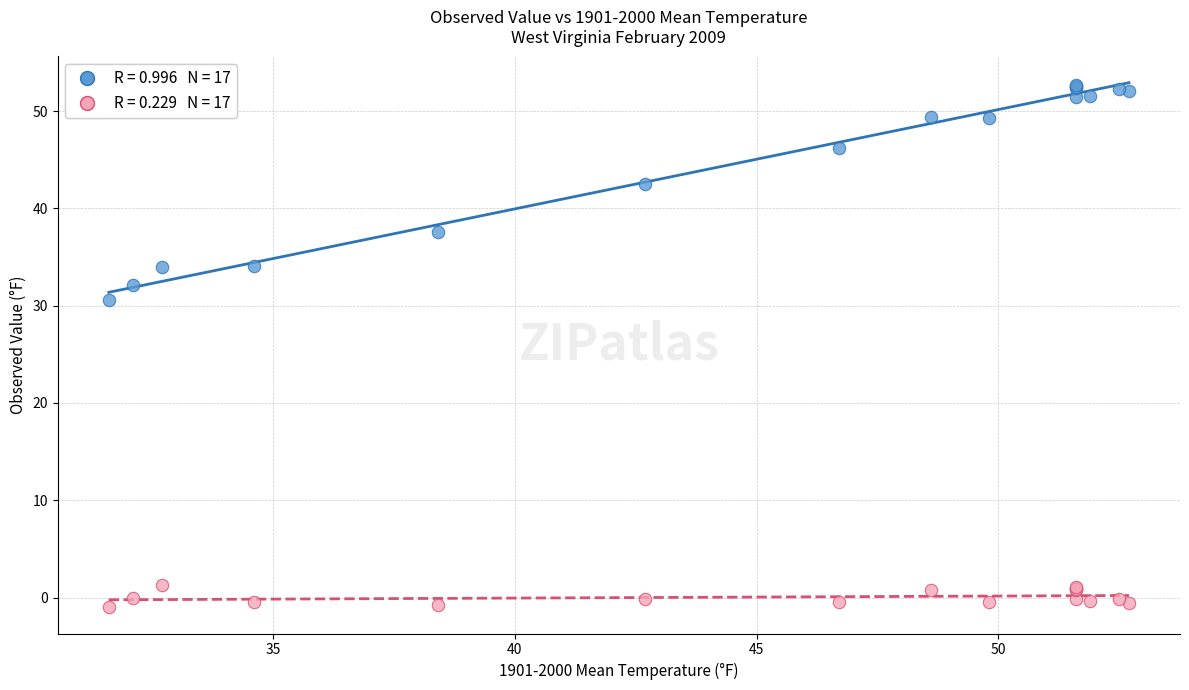

Across all series, what Y value is closest to 25?

30.6